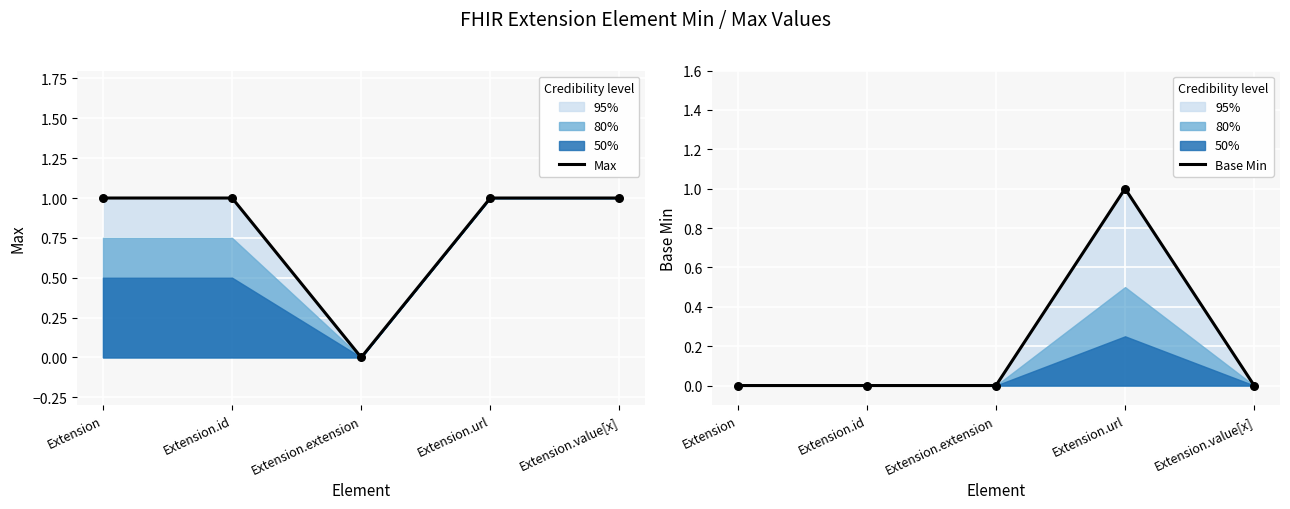

Which series has the widest spread of Y values?

Max